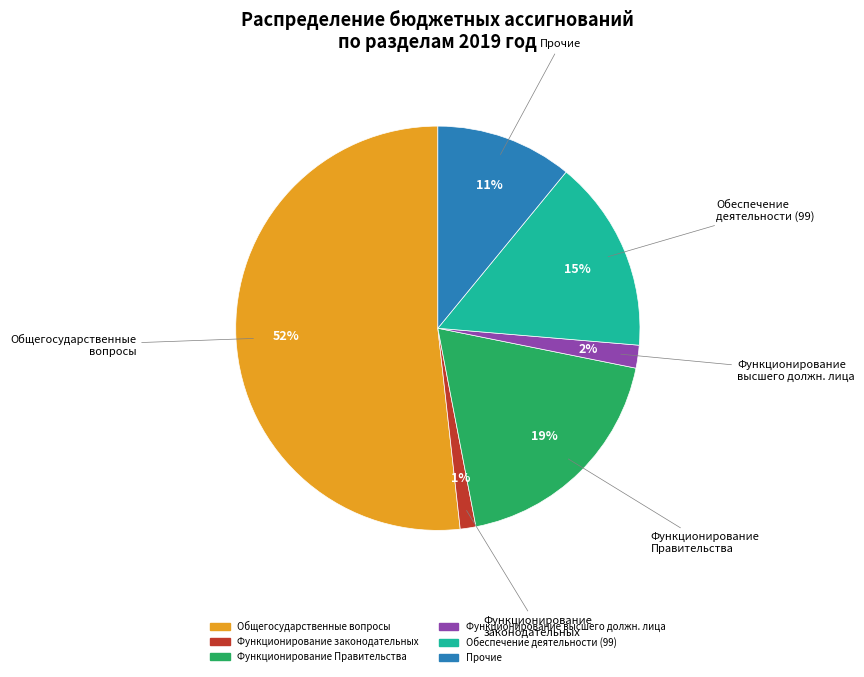

Does any single category account for the majority?

Yes